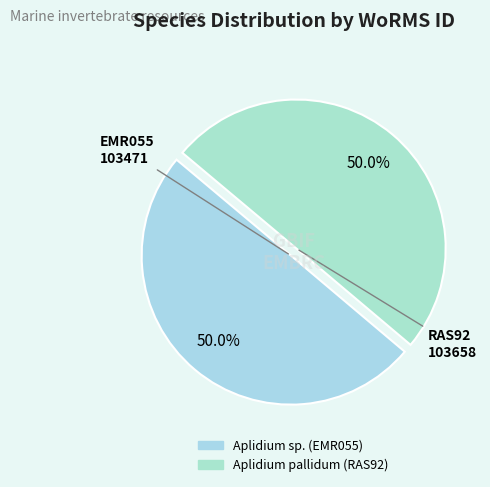

The Aplidium sp. (EMR055) slice represents 50% of the pie. True or false?

True